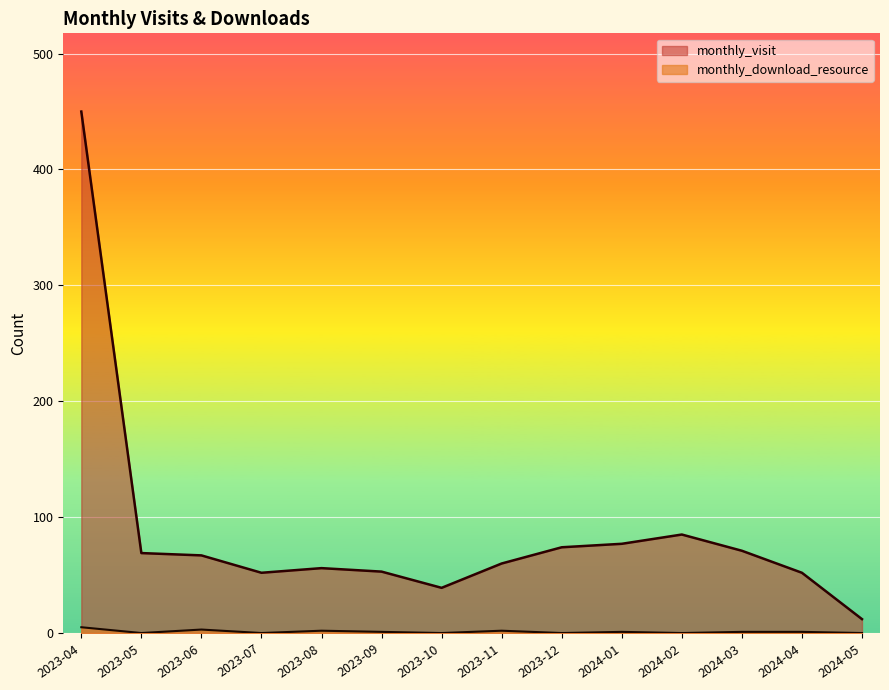

At how many categories does at least one series exceed 2?

14